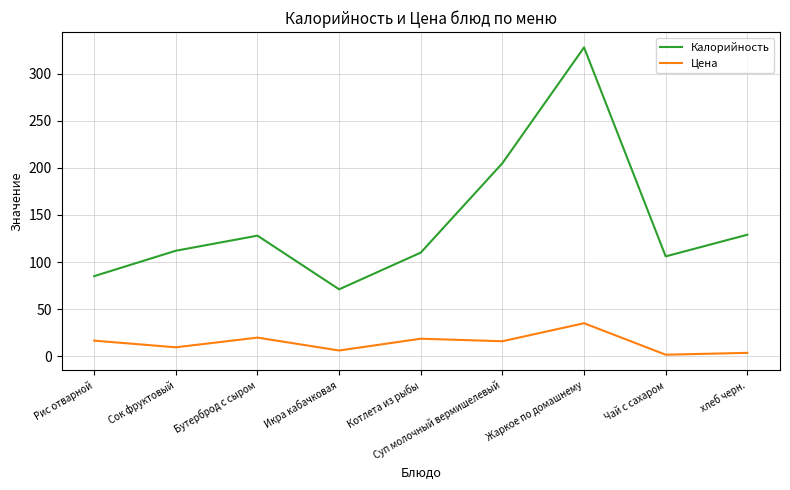

Where is the first local maximum for Калорийность?

Бутерброд с сыром